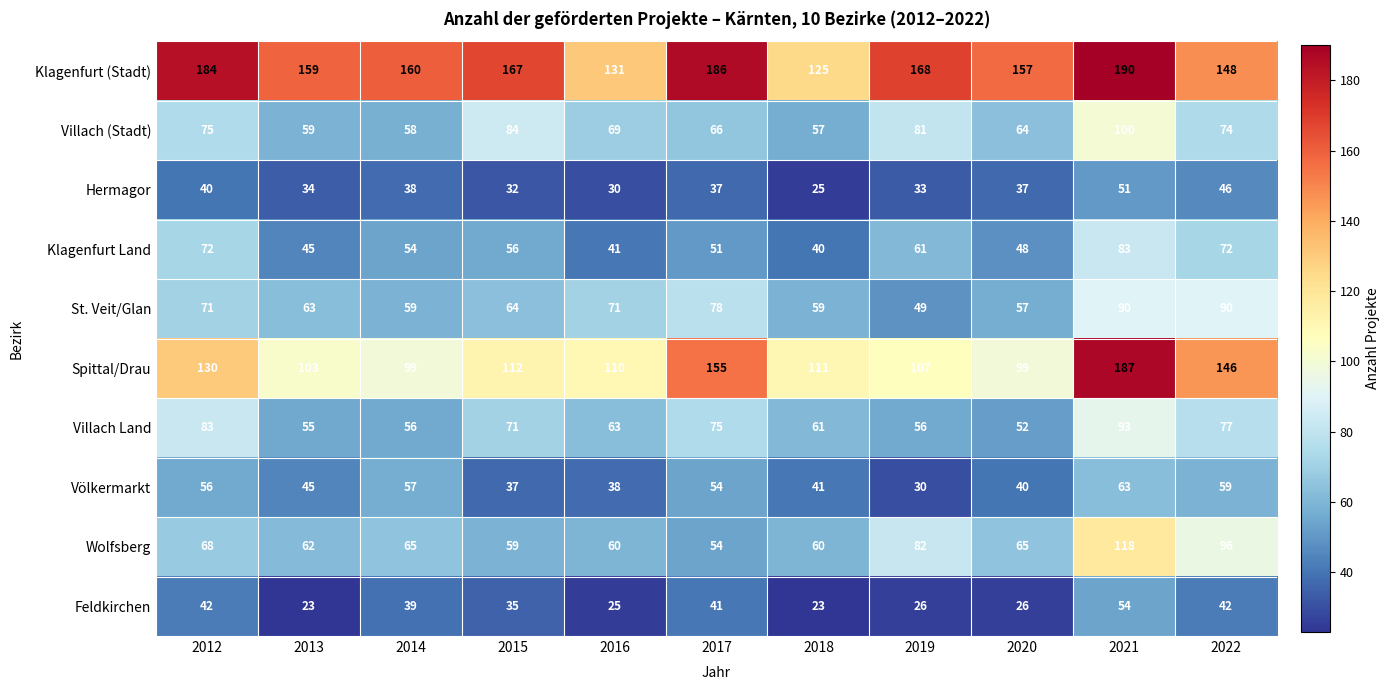

Is it true that Hermagor equals 37 at 2020?

True